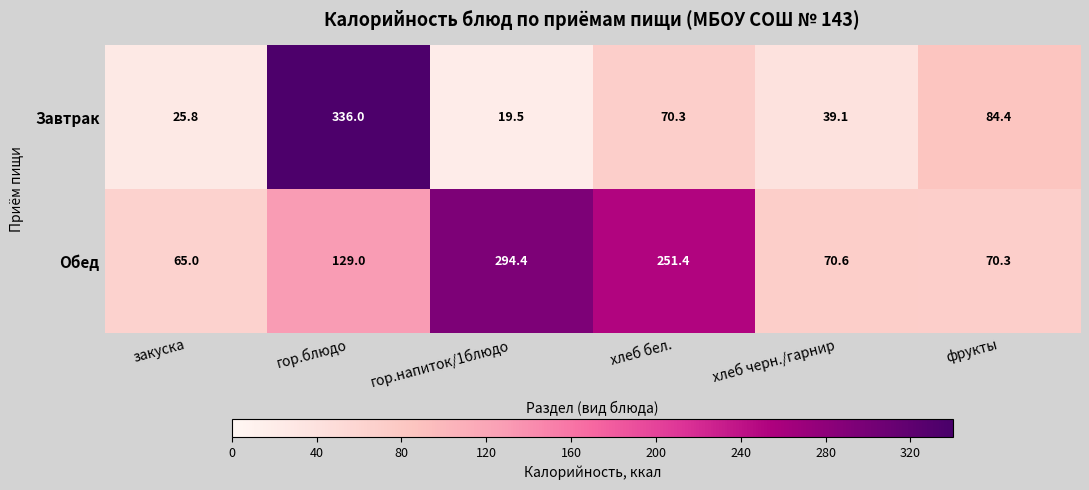

What is the smallest value displayed?

19.5